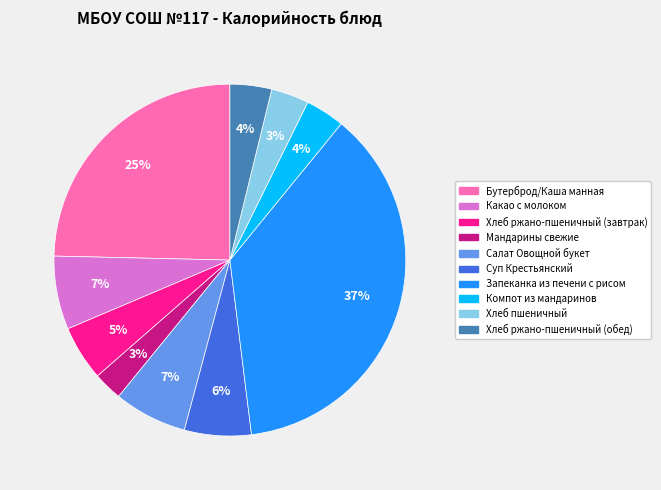

Is it true that Суп Крестьянский is 1% of the pie?

False